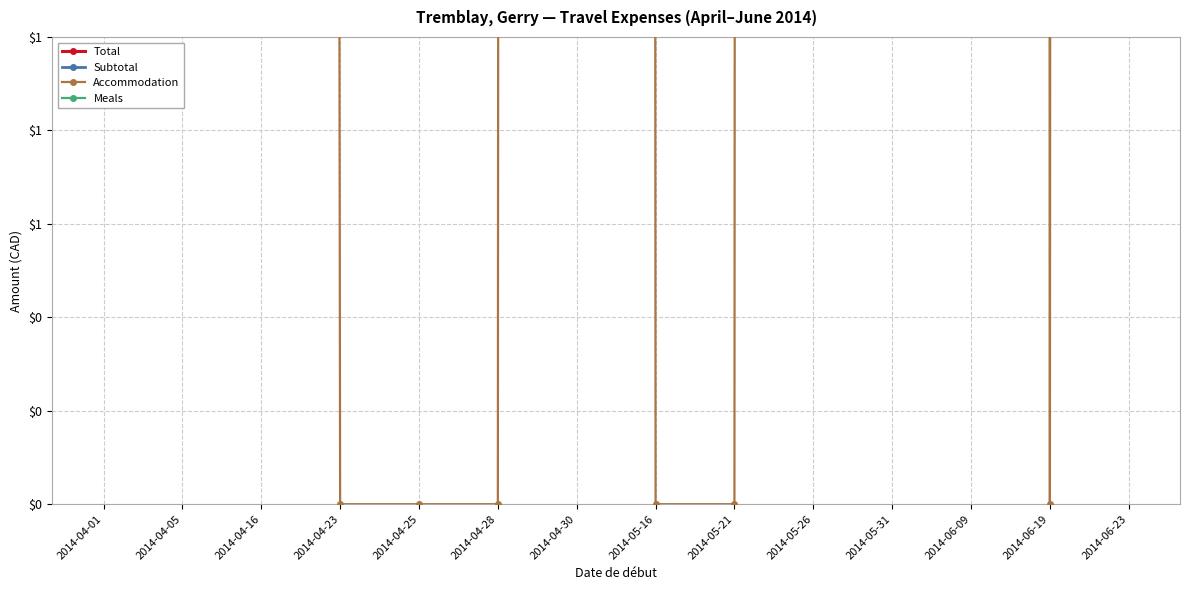

How many times do Meals and Accommodation cross each other?

6